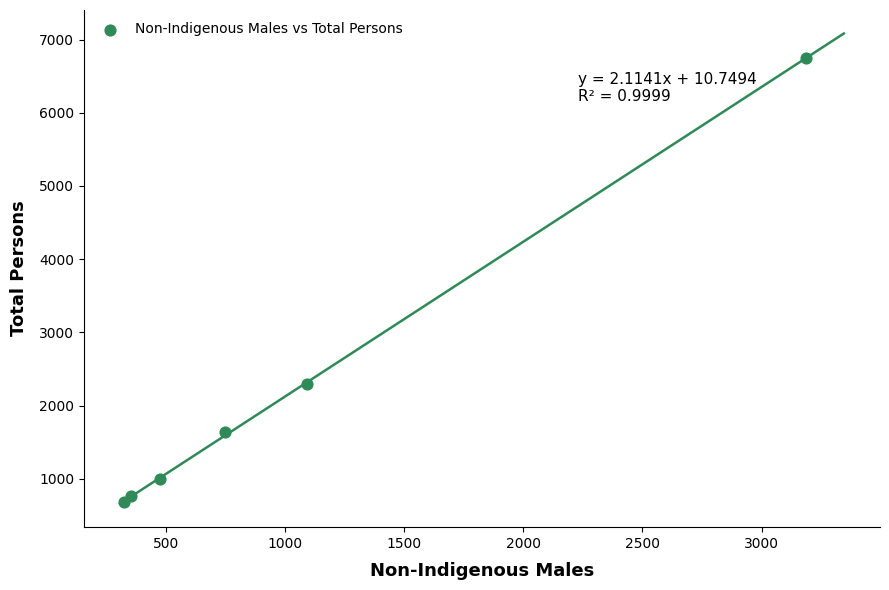

What Y value in the scatter plot is closest to 3717?

2292